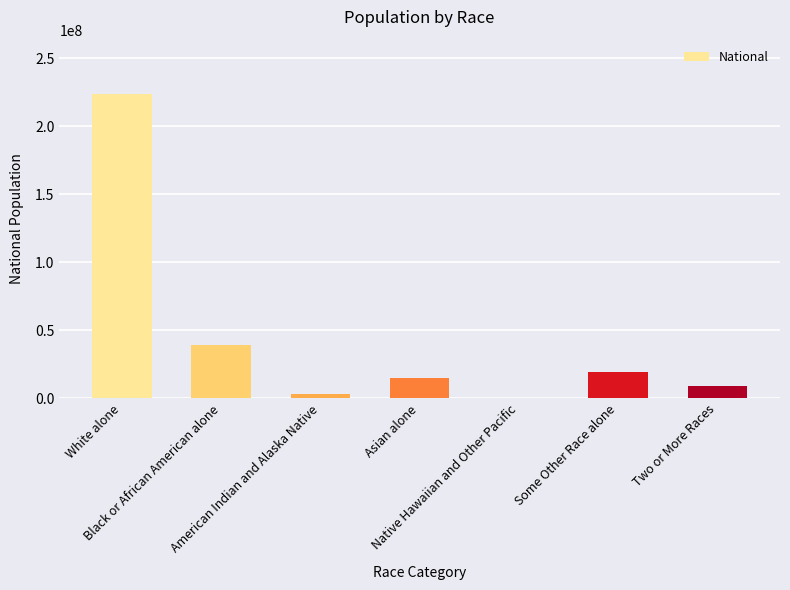

True or false: the data shows 14674252 at Asian alone.

True